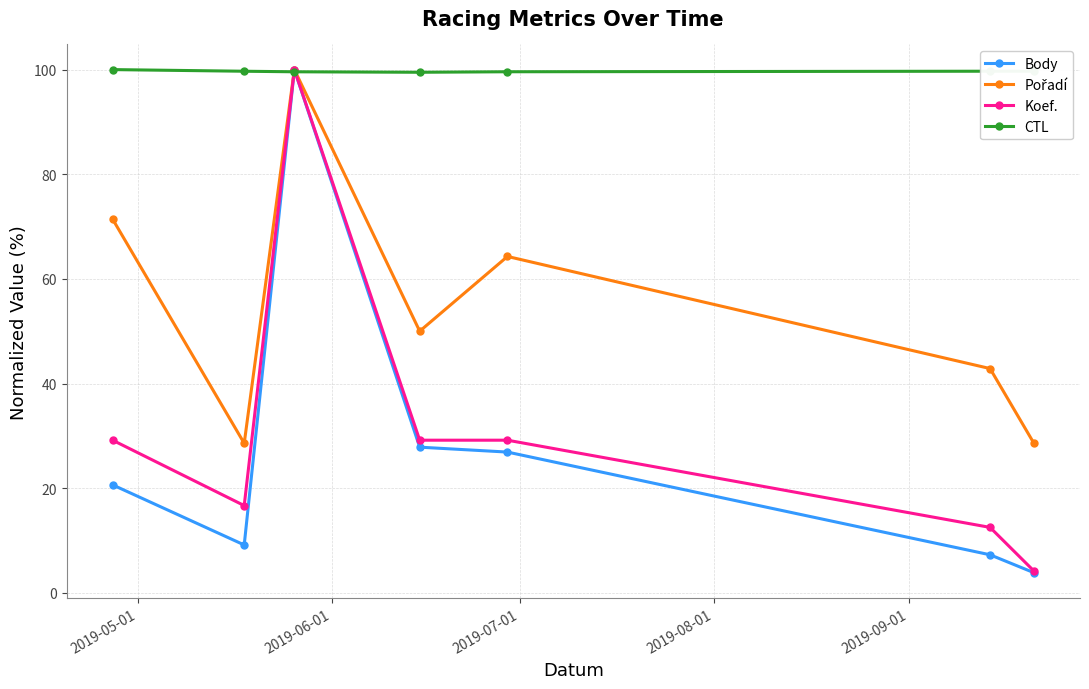

What is the maximum value shown in the chart?

100.0